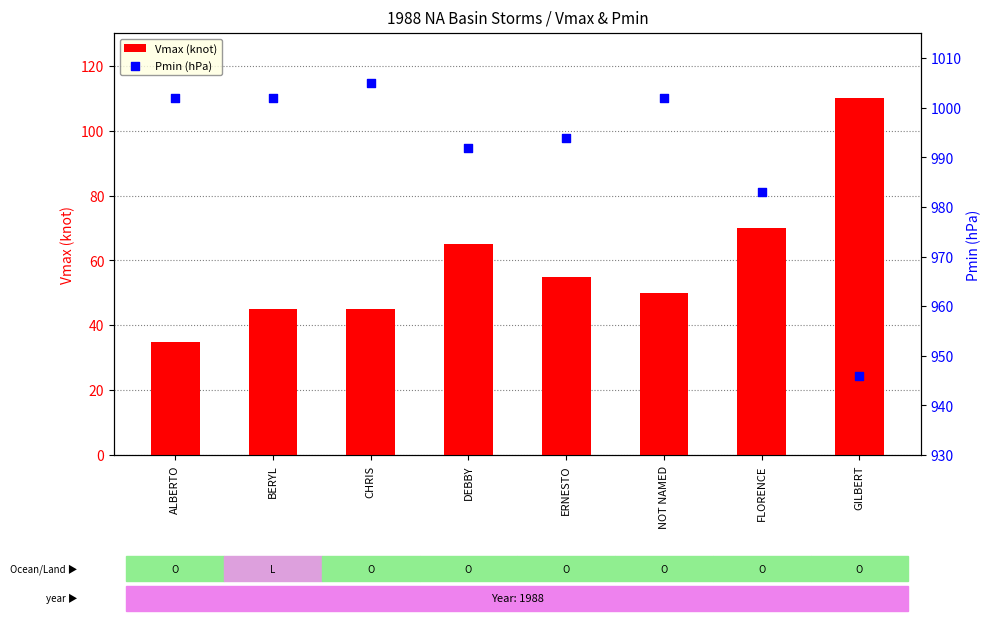

Is the value of Vmax (knot) at GILBERT greater than the value of Pmin (hPa) at GILBERT?

No